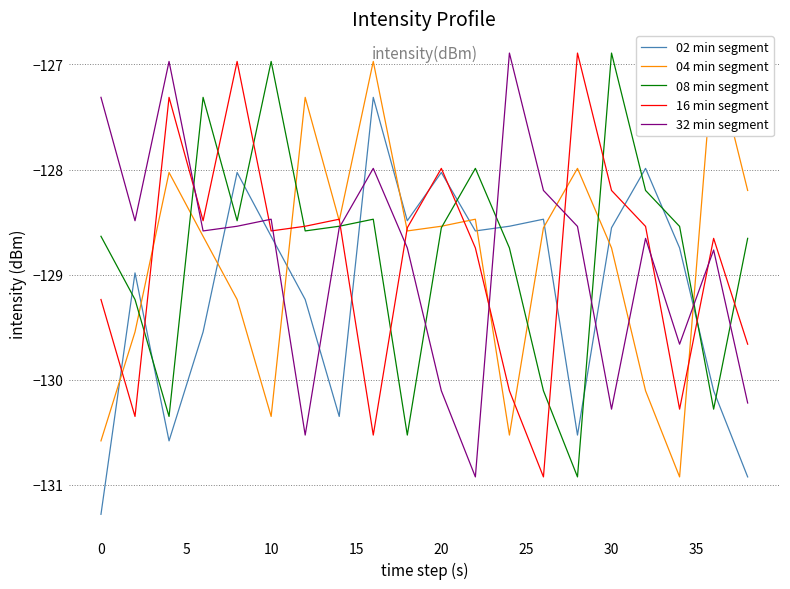

What is the maximum value for 08 min segment?

-126.9